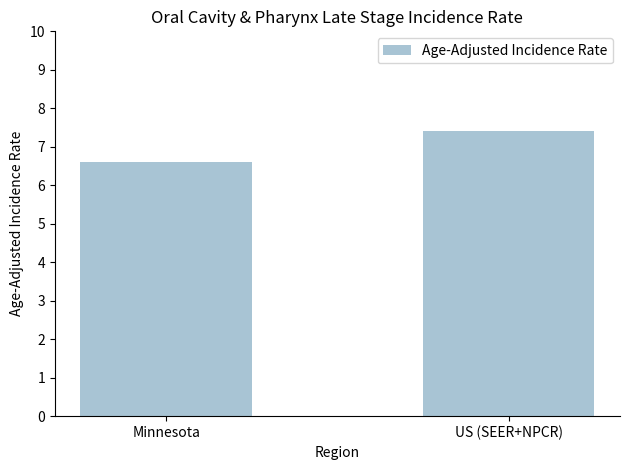

How many bars are there in total?

2